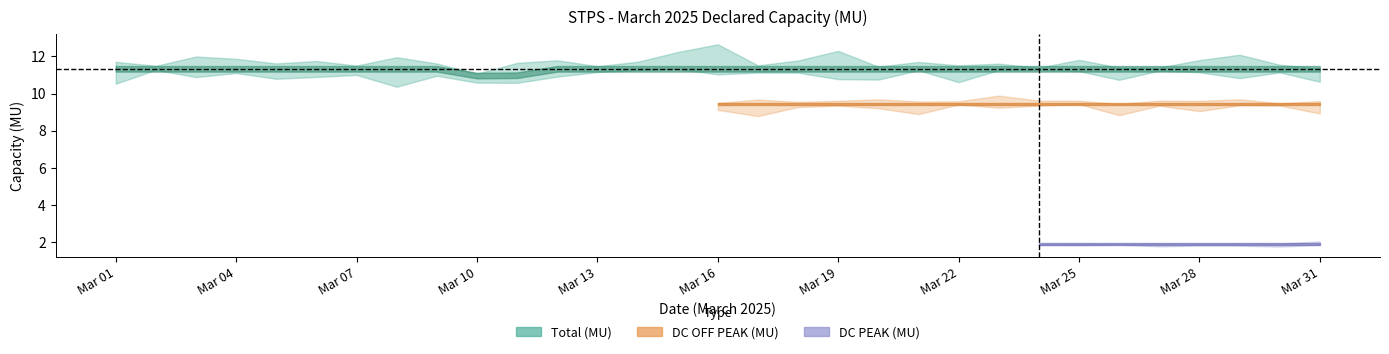

True or false: DC OFF PEAK has a value of 9.4 at 22.

True